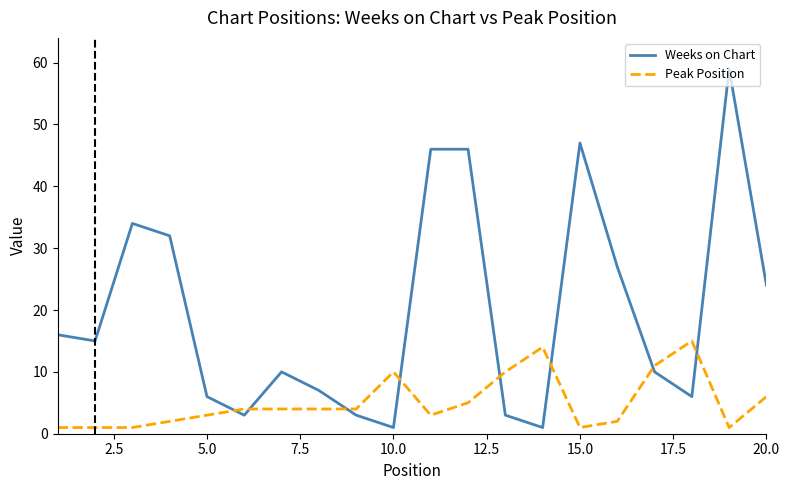

Does the chart display data point markers on the line(s)?

No